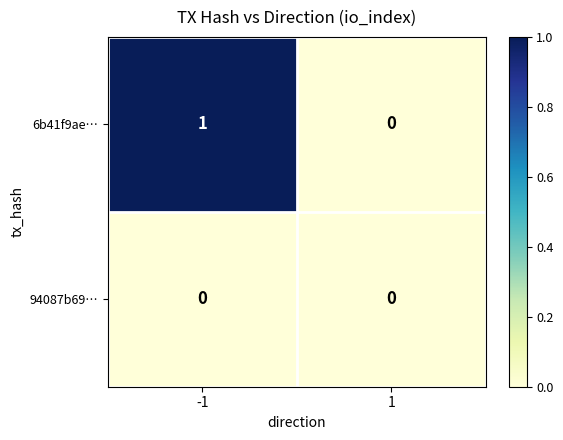

Which series has the largest total across all categories?

6b41f9ae…